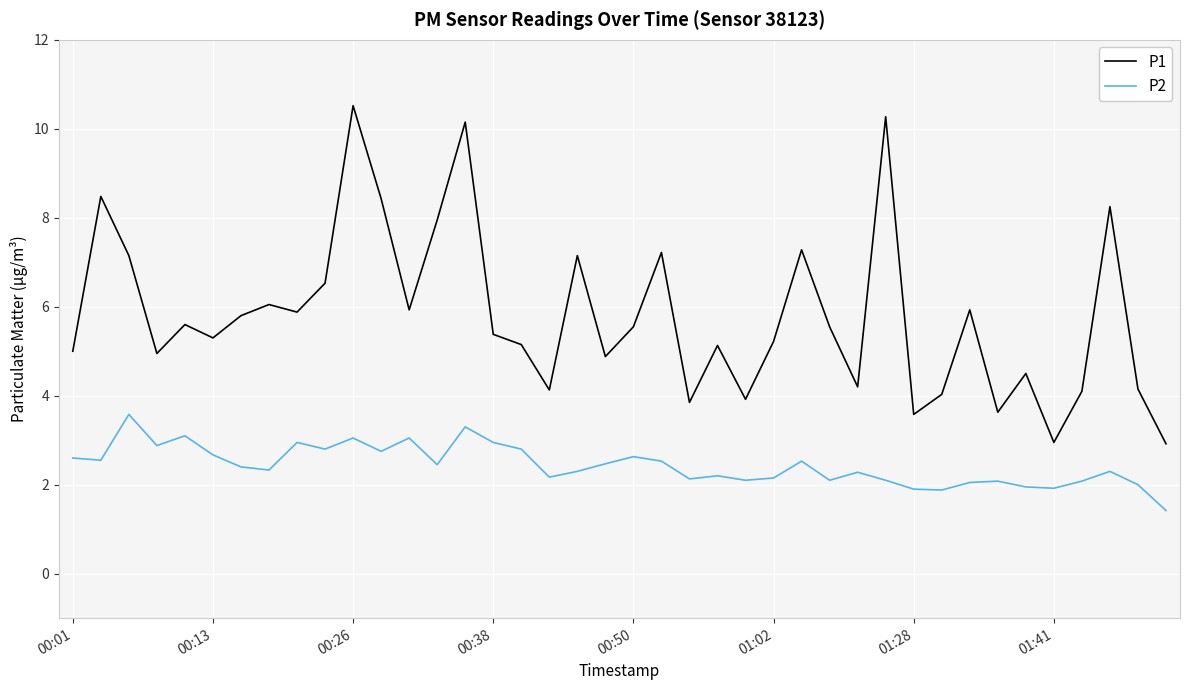

Which series has the largest range (max minus min)?

P1